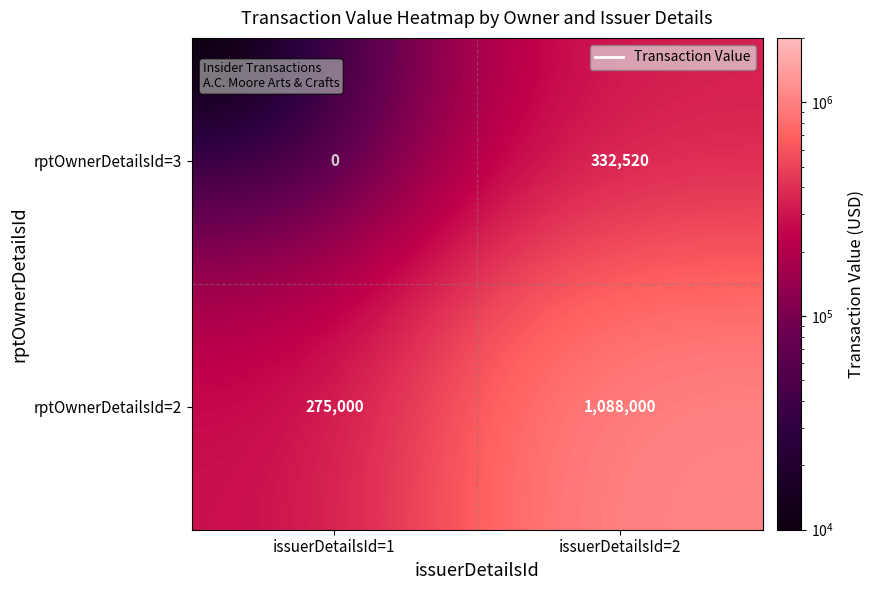

How many categories are shown in the chart?

2